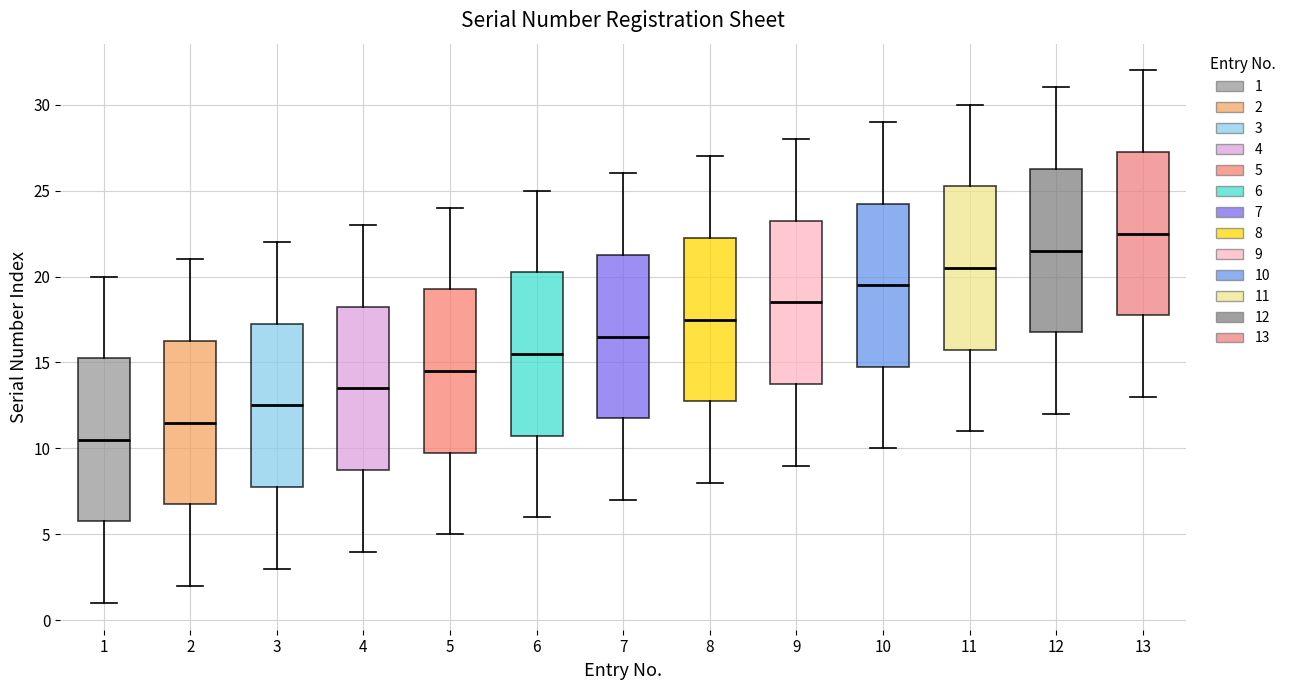

Reading left to right, transcribe this box plot: for each box, give where its median line is, the range the box spans, and where its two whiskers end, as read against the y-axis. The values are not printed on the chart, so give them approximately, as read against the axis.

1: median 10.5, box 6.0 to 15.5, whiskers 1.0 to 20.0
2: median 11.5, box 7.0 to 16.5, whiskers 2.0 to 21.0
3: median 12.5, box 8.0 to 17.5, whiskers 3.0 to 22.0
4: median 13.5, box 9.0 to 18.5, whiskers 4.0 to 23.0
5: median 14.5, box 10.0 to 19.5, whiskers 5.0 to 24.0
6: median 15.5, box 11.0 to 20.5, whiskers 6.0 to 25.0
7: median 16.5, box 12.0 to 21.5, whiskers 7.0 to 26.0
8: median 17.5, box 13.0 to 22.5, whiskers 8.0 to 27.0
9: median 18.5, box 14.0 to 23.5, whiskers 9.0 to 28.0
10: median 19.5, box 15.0 to 24.5, whiskers 10.0 to 29.0
11: median 20.5, box 16.0 to 25.5, whiskers 11.0 to 30.0
12: median 21.5, box 17.0 to 26.5, whiskers 12.0 to 31.0
13: median 22.5, box 18.0 to 27.5, whiskers 13.0 to 32.0